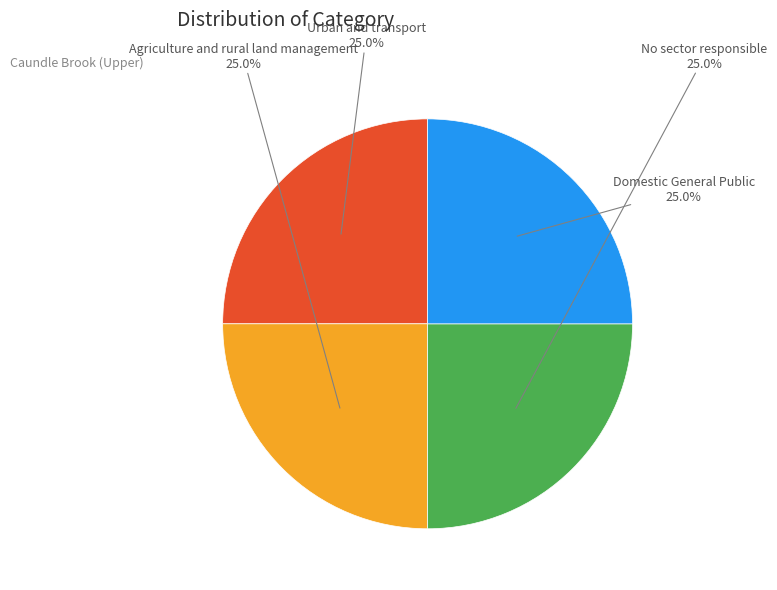

How much of the chart is everything except No sector responsible?

75.0%